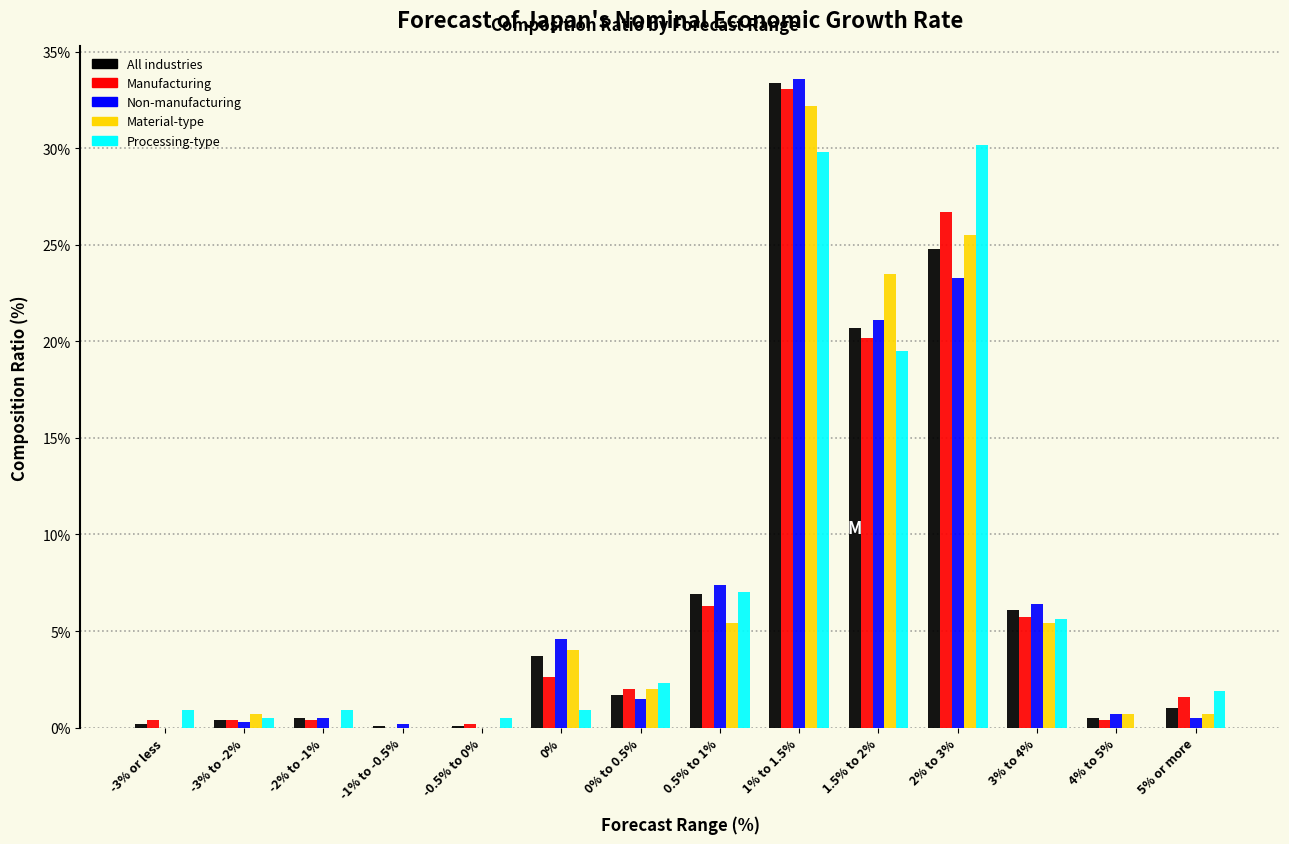

What is the highest value of the Material-type series?

32.2